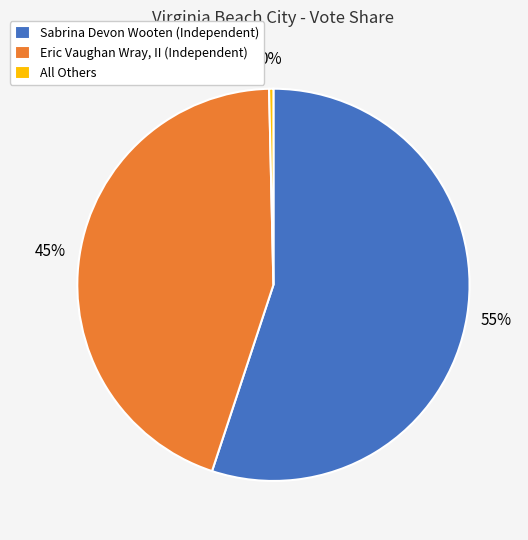

Between Eric Vaughan Wray, II (Independent) and Sabrina Devon Wooten (Independent), which is larger?

Sabrina Devon Wooten (Independent)